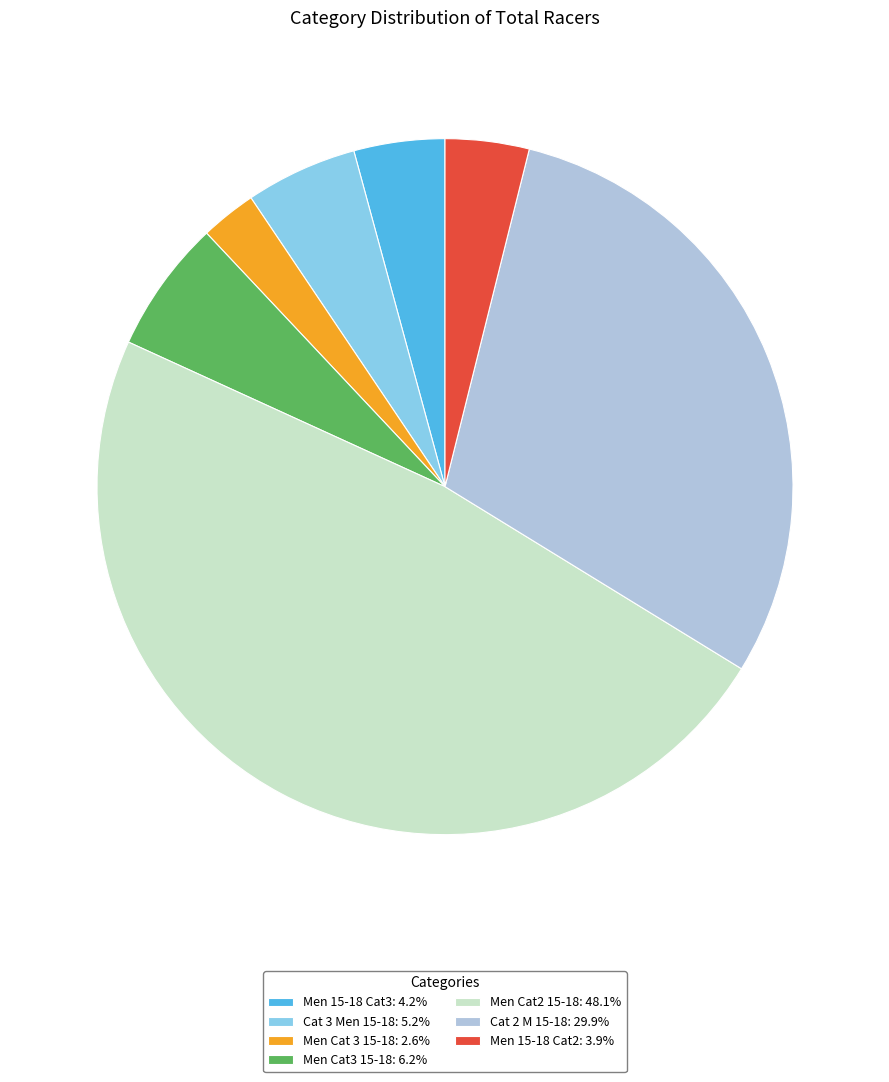

Is it true that Men Cat3 15-18 is 6% of the pie?

True